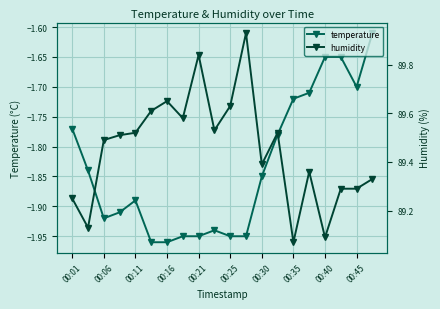

Does the chart display data point markers on the line(s)?

Yes